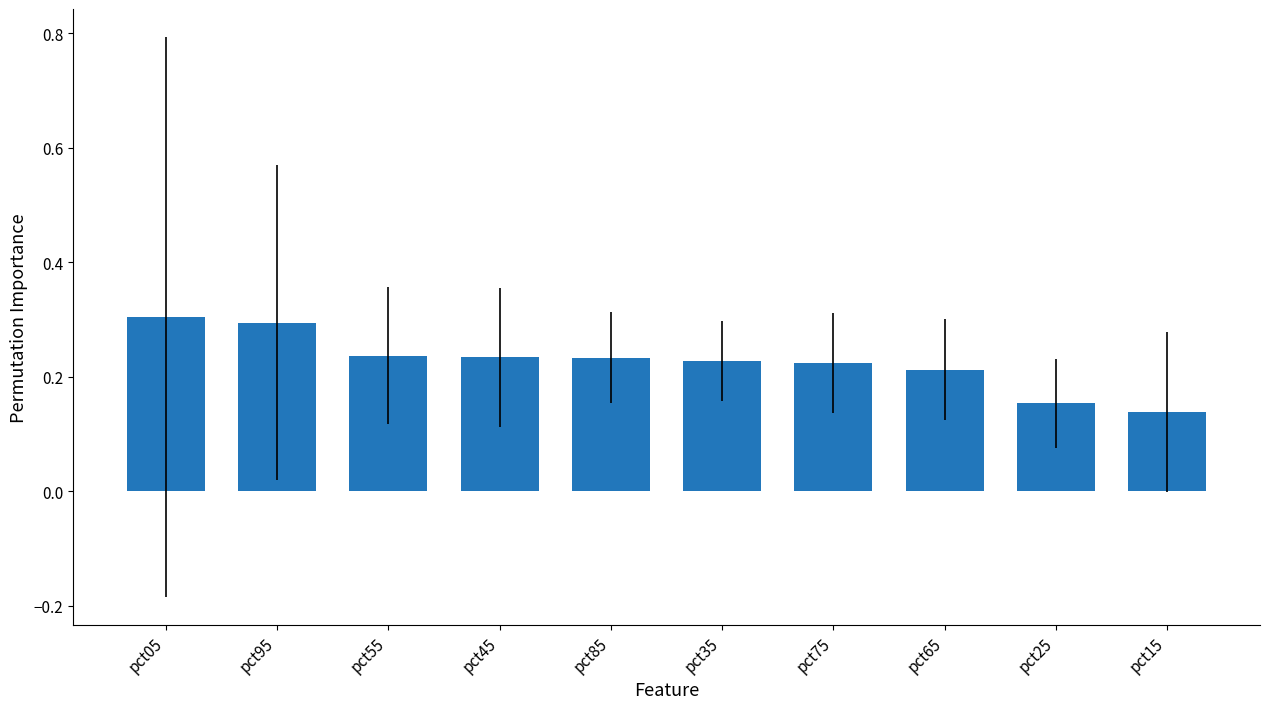

The chart shows a value of 0.3 at pct05. True or false?

True